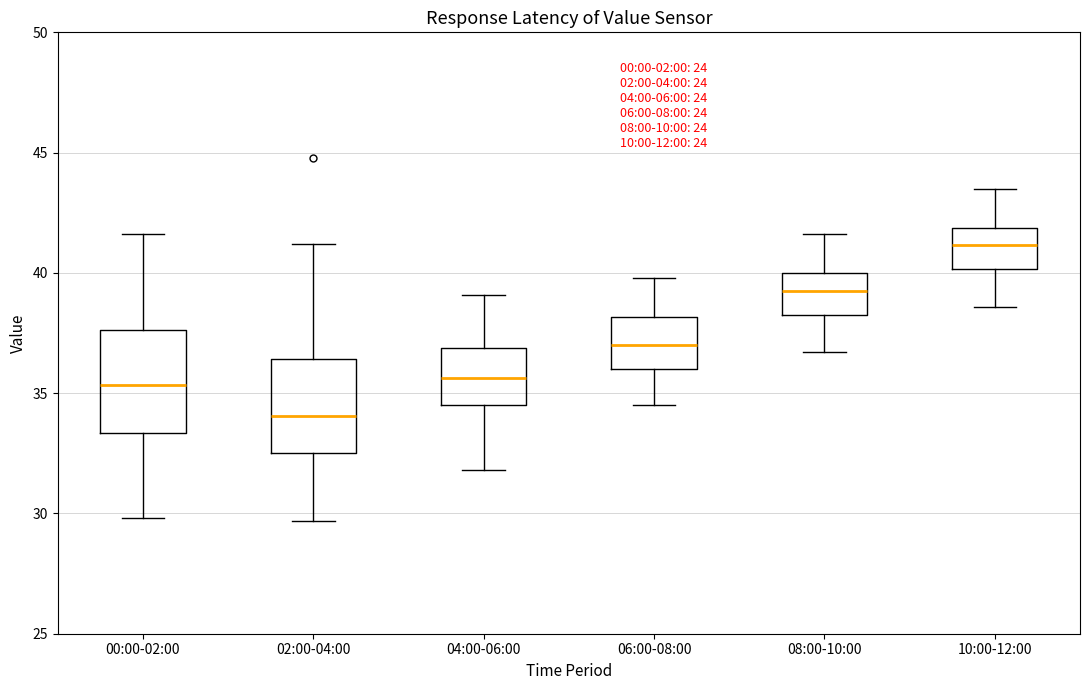

Reading left to right, read every box against the y-axis: the position of its median line, the range the box covers, and the ends of its whiskers. The values are not printed on the chart, so give them approximately, as read against the axis.

00:00-02:00: median 35.5, box 33.5 to 37.5, whiskers 30.0 to 41.5
02:00-04:00: median 34.0, box 32.5 to 36.5, whiskers 29.5 to 41.0
04:00-06:00: median 35.5, box 34.5 to 37.0, whiskers 32.0 to 39.0
06:00-08:00: median 37.0, box 36.0 to 38.0, whiskers 34.5 to 40.0
08:00-10:00: median 39.5, box 38.5 to 40.0, whiskers 36.5 to 41.5
10:00-12:00: median 41.0, box 40.0 to 42.0, whiskers 38.5 to 43.5